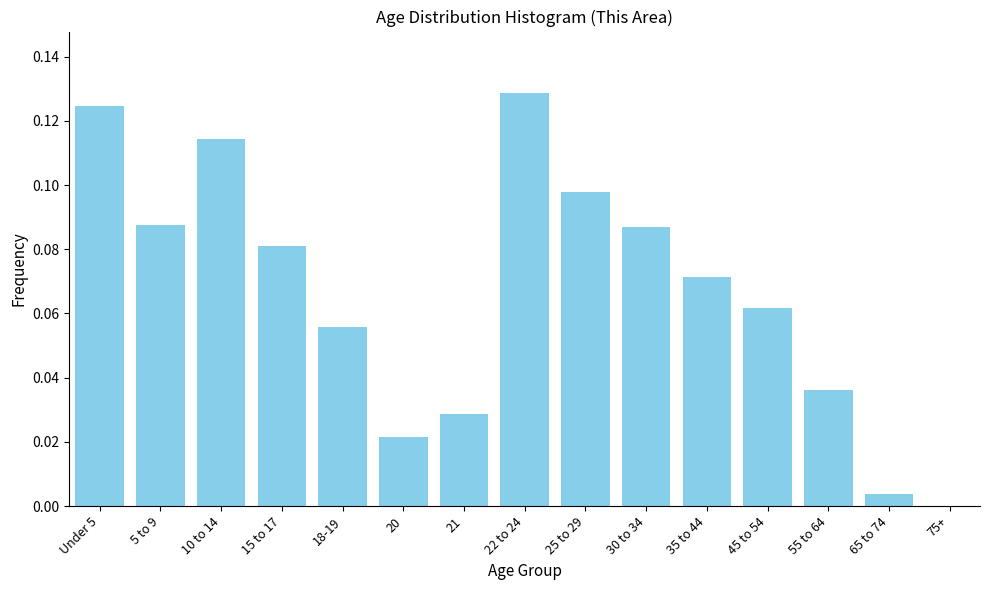

Which category has the highest value across all series?

22 to 24